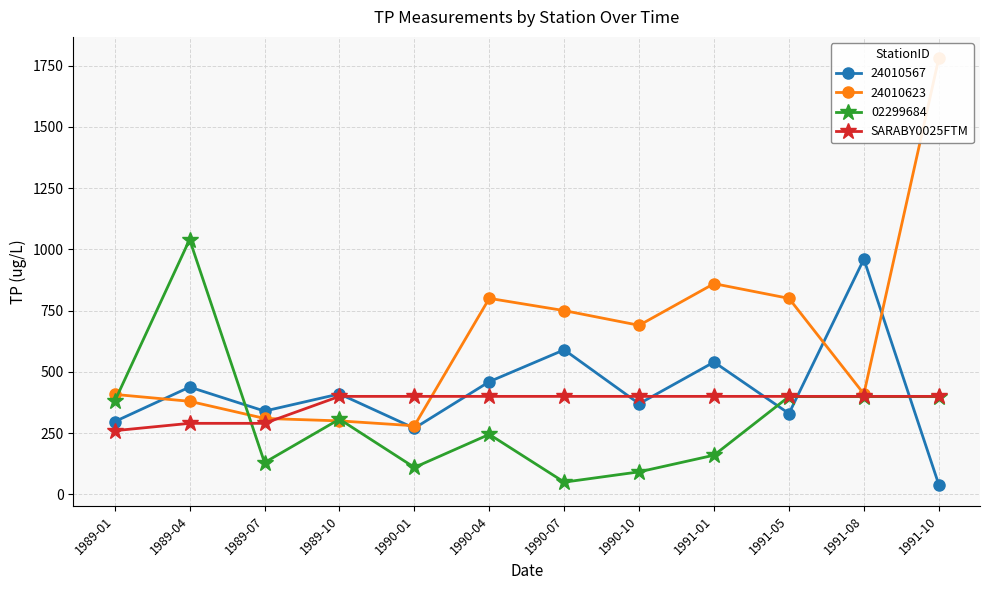

Read the value at 1989-10, to the nearest 5.

400